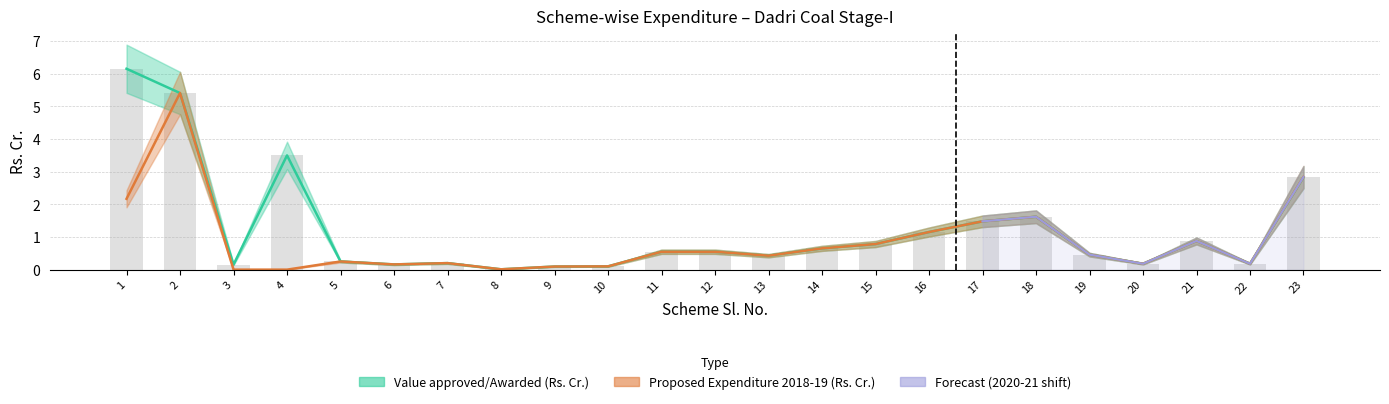

What is the maximum value shown in the chart?

6.2